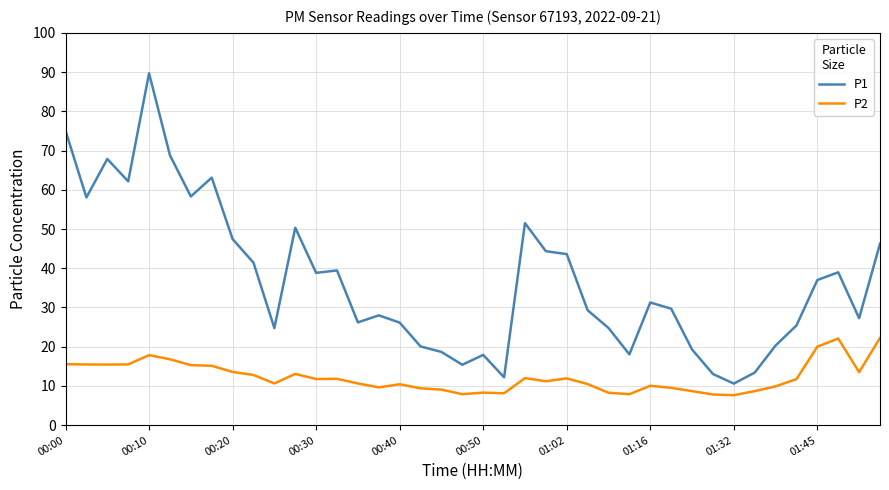

True or false: P2 and P1 cross at least once.

False